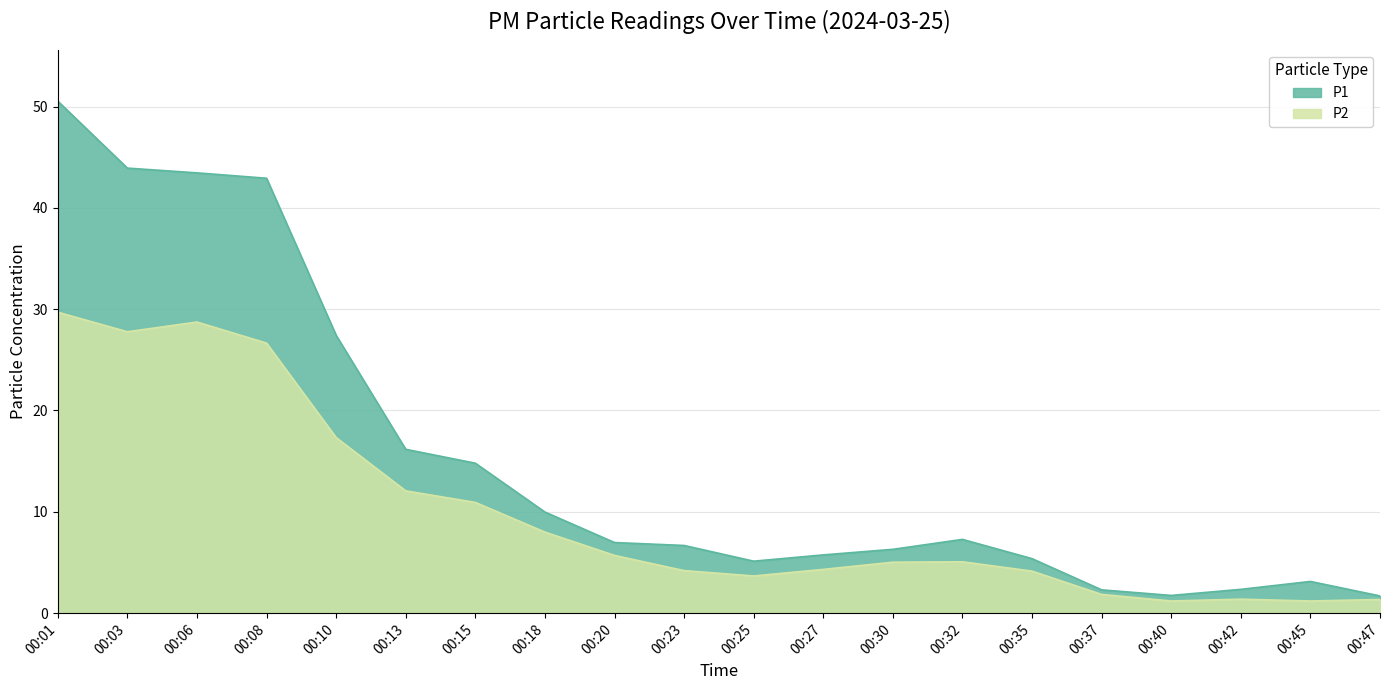

True or false: P1 and P2 intersect in this chart.

False